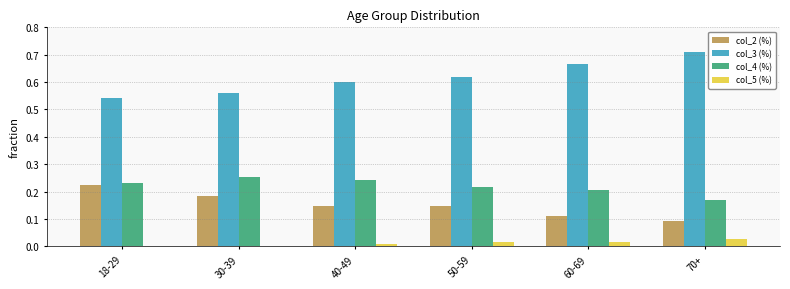

The value of col_3 (%) at 30-39 is 0.3. True or false?

False